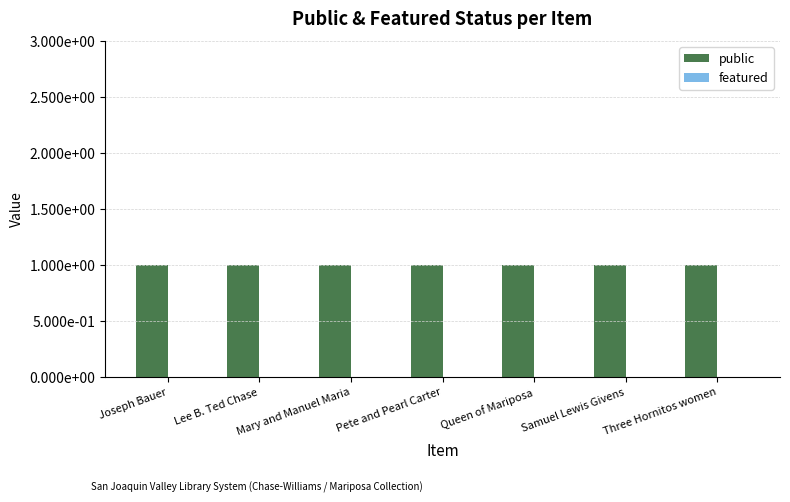

Which series changed the most between Mary and Manuel Maria and Samuel Lewis Givens?

public